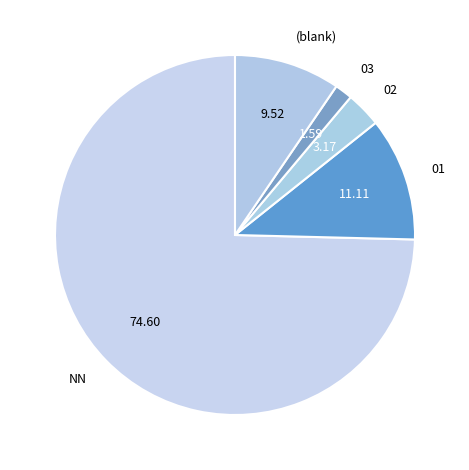

What is the smallest slice in the pie chart?

03